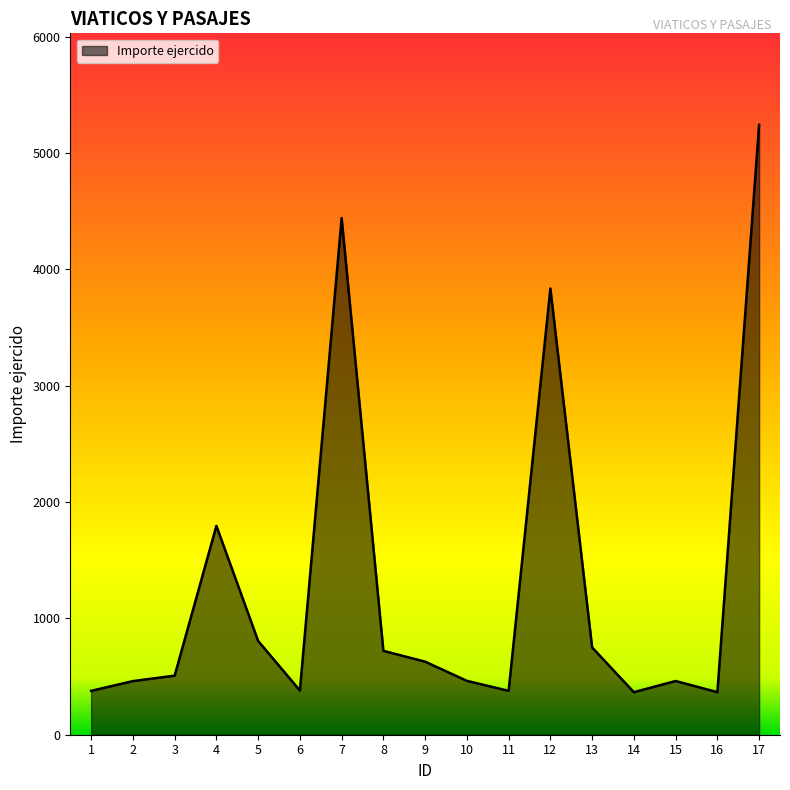

What is the difference between the values at 4 and 3?

1287.6